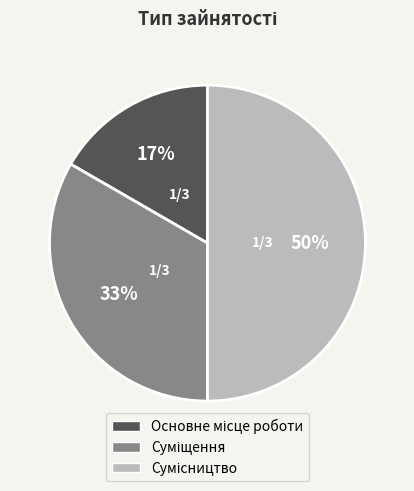

How many segments does this pie chart have?

3